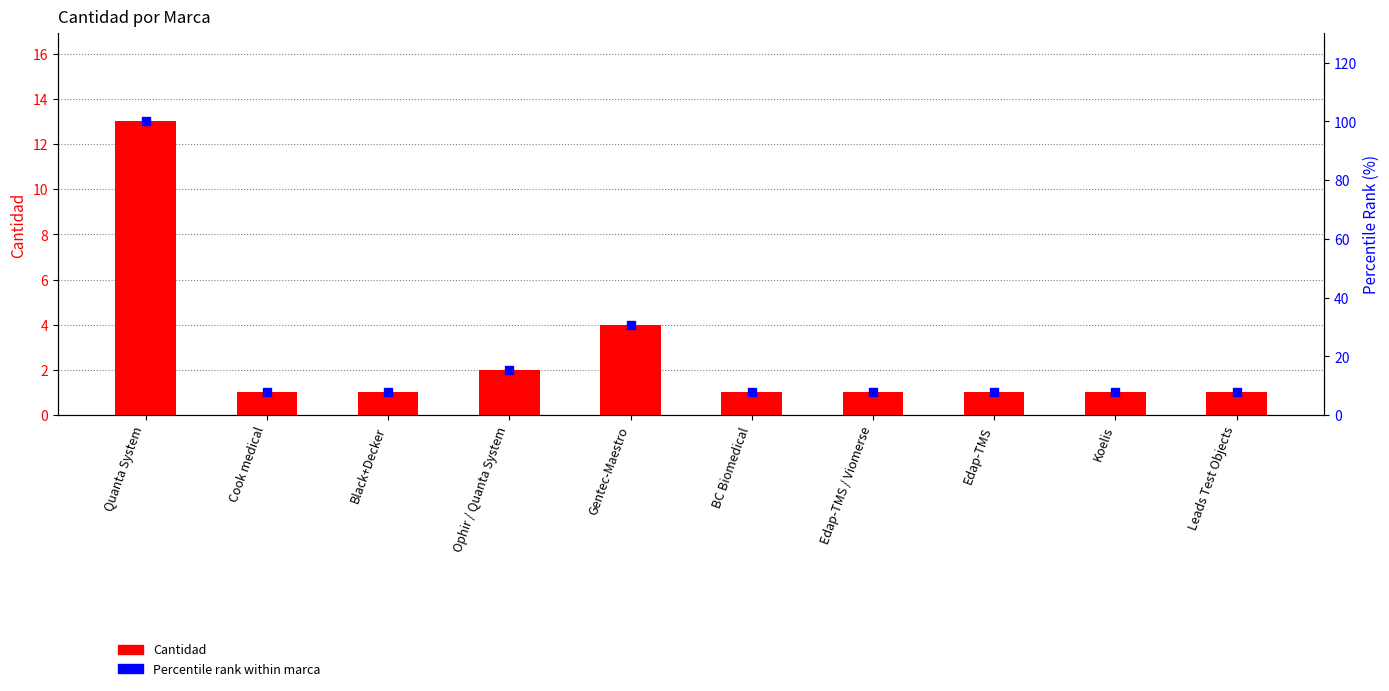

At which category is the sum across all series the highest?

Quanta System